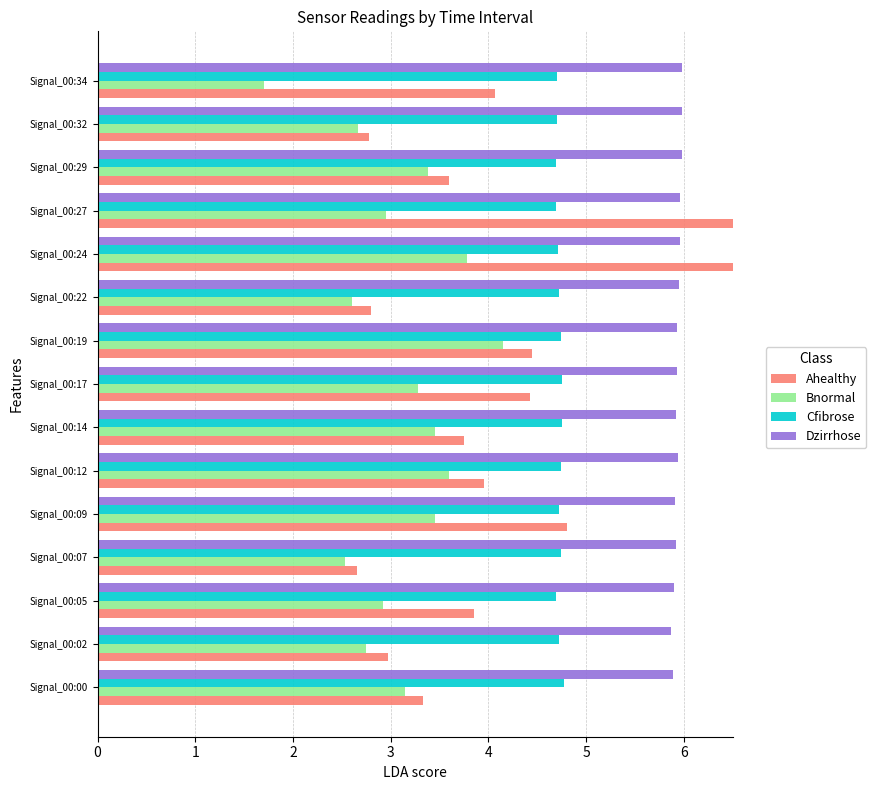

How many bars are there in each group?

4